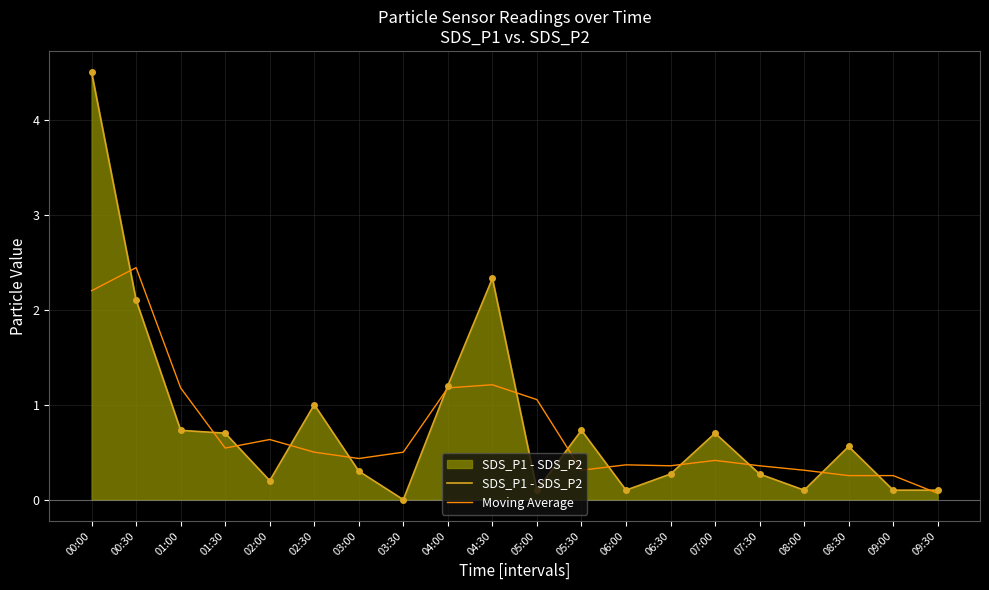

What is the total value across all series at 05:30?

1.0